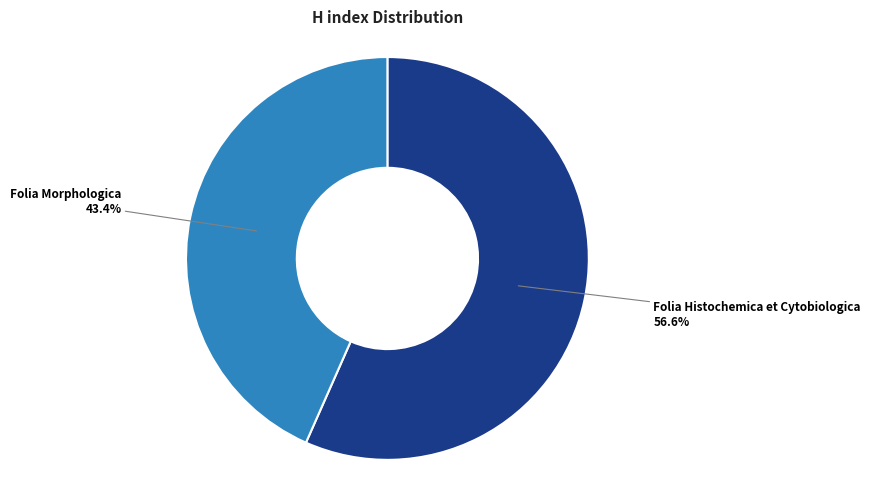

To the nearest percent, what is the difference between the largest and smallest slice percentages?

13%